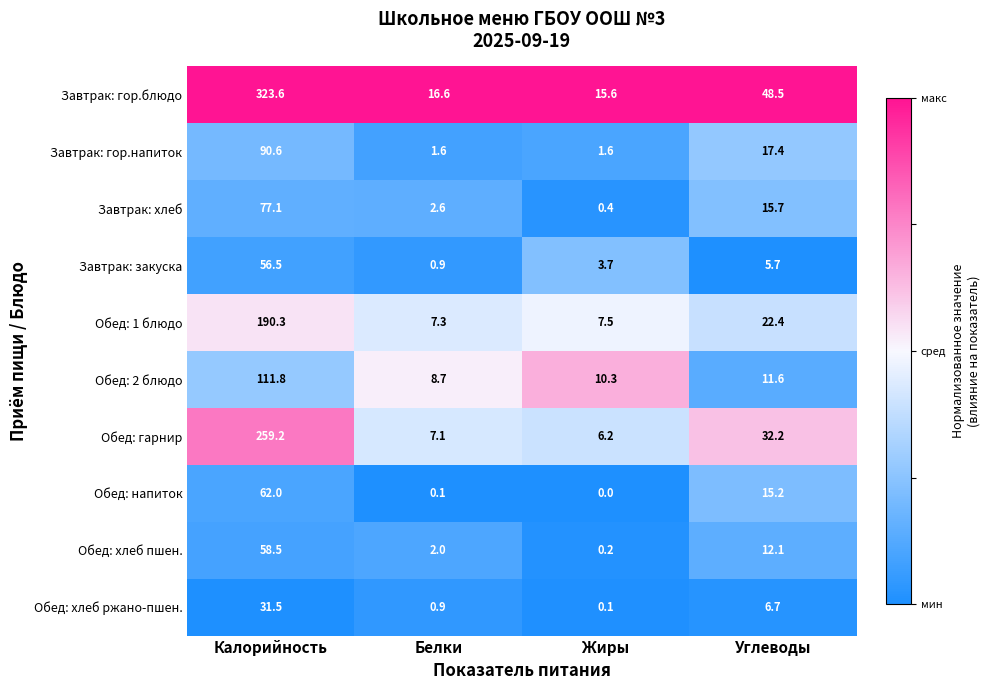

The Завтрак: гор.блюдо series shows 323.6 at Калорийность. True or false?

True